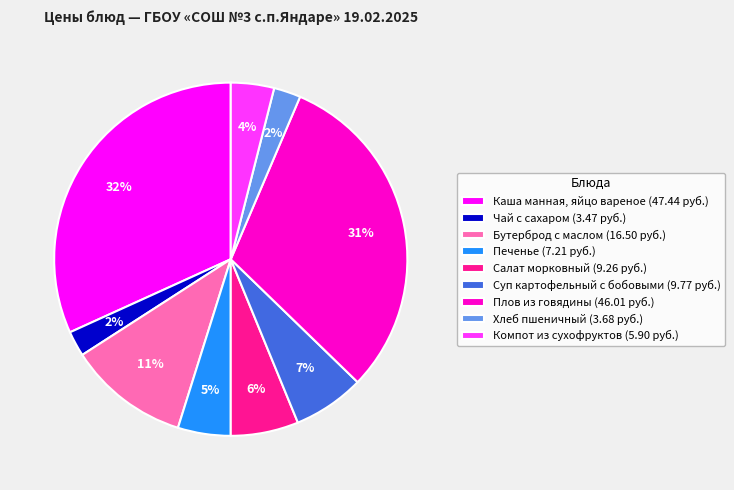

Which category has the biggest portion of the pie?

Каша манная, яйцо вареное